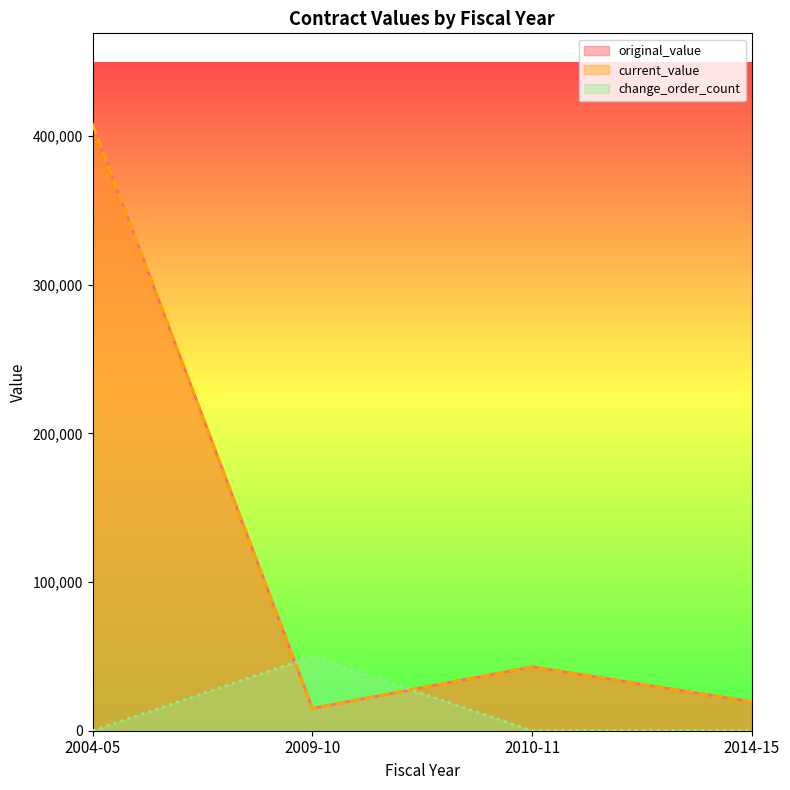

Reading left to right, transcribe all the data shown in this chart.

original_value: 408000	15000	42985	19500
current_value: 408000	15000	42985	19500
change_order_count: 0	50000	0	0